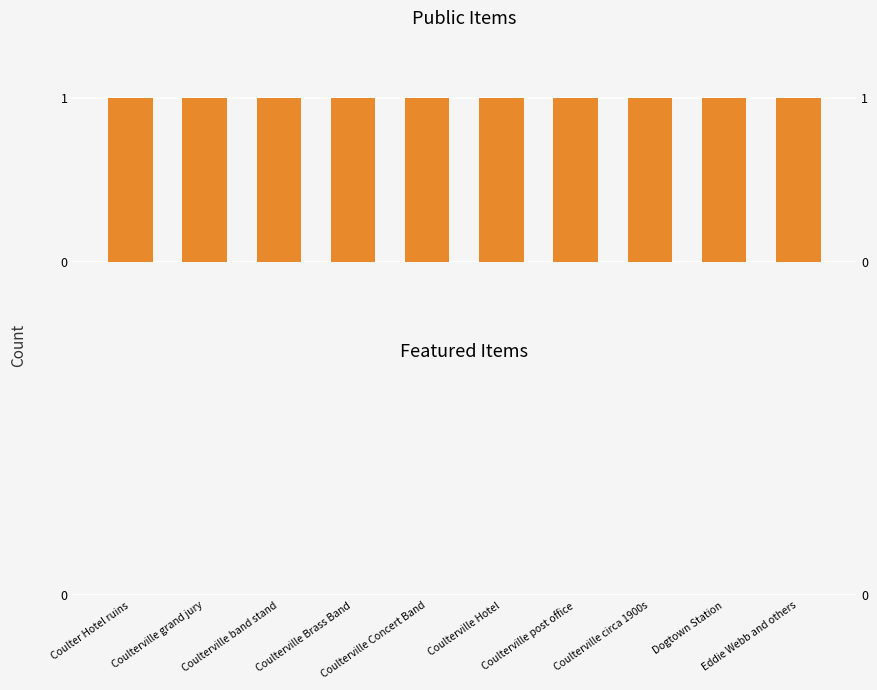

Which series has the largest total across all categories?

public